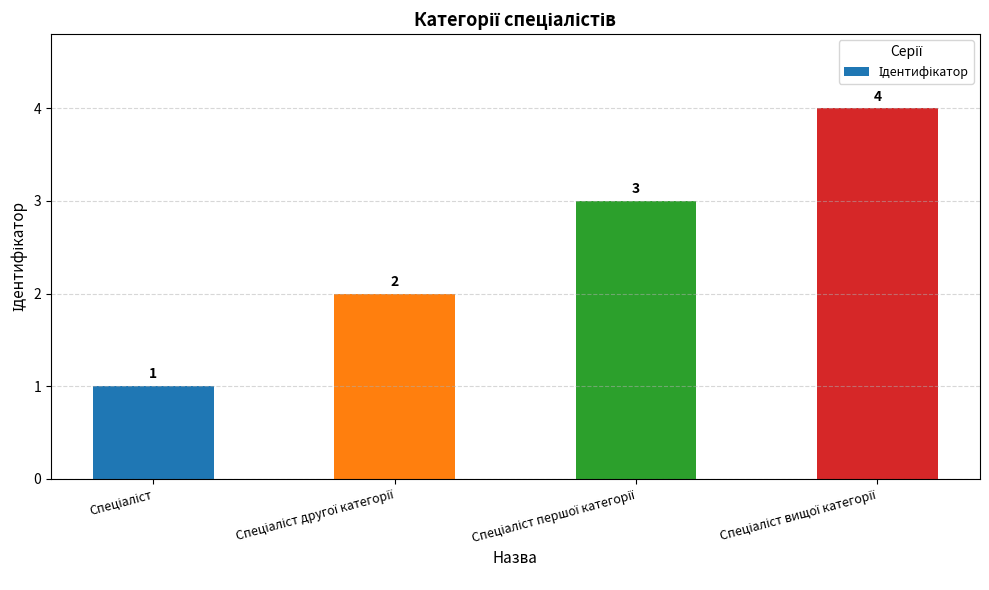

What is the smallest value displayed?

1